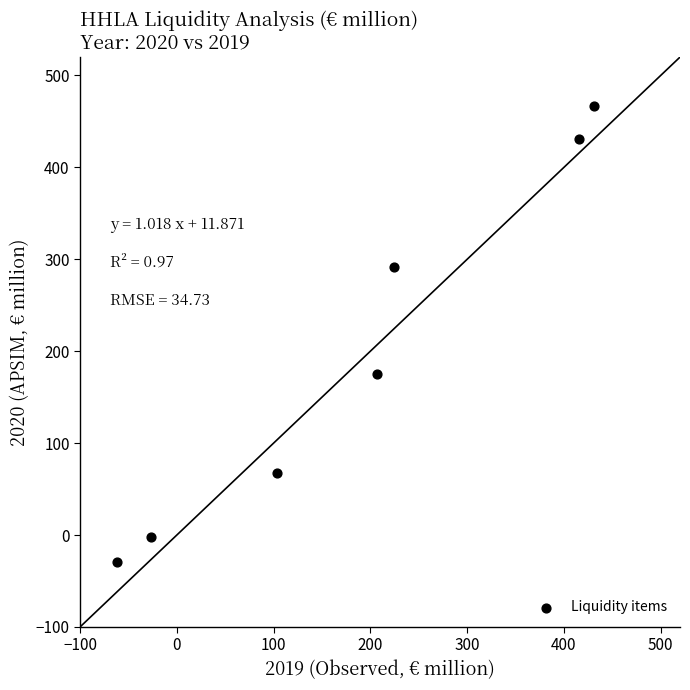

What is the average X value?

184.9